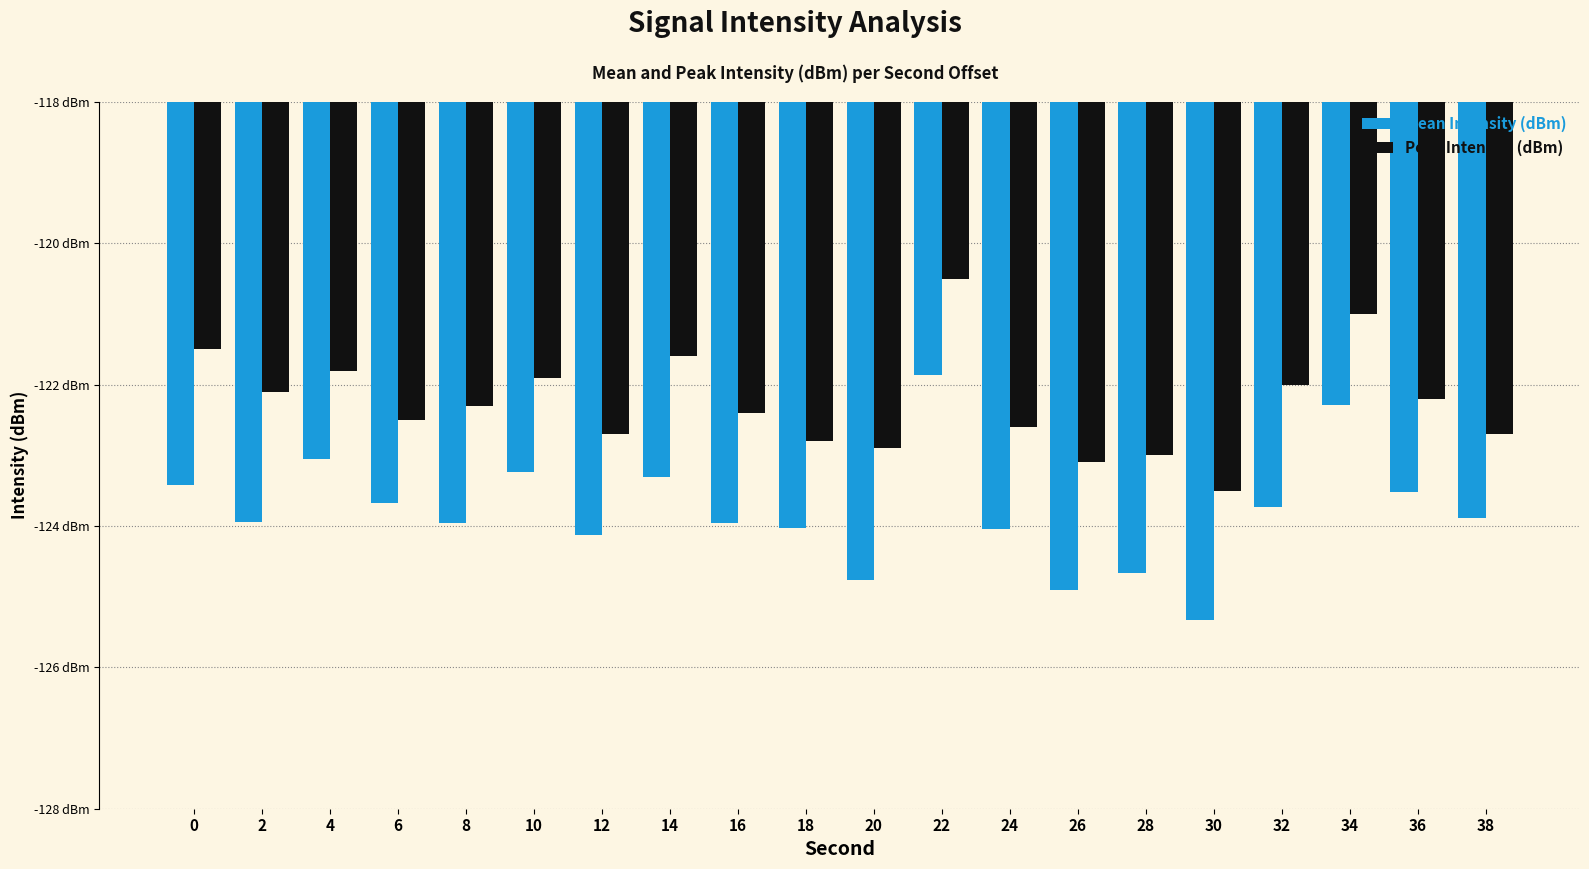

Is the value of Mean Intensity (dBm) at 14 greater than the value of Peak Intensity (dBm) at 24?

No